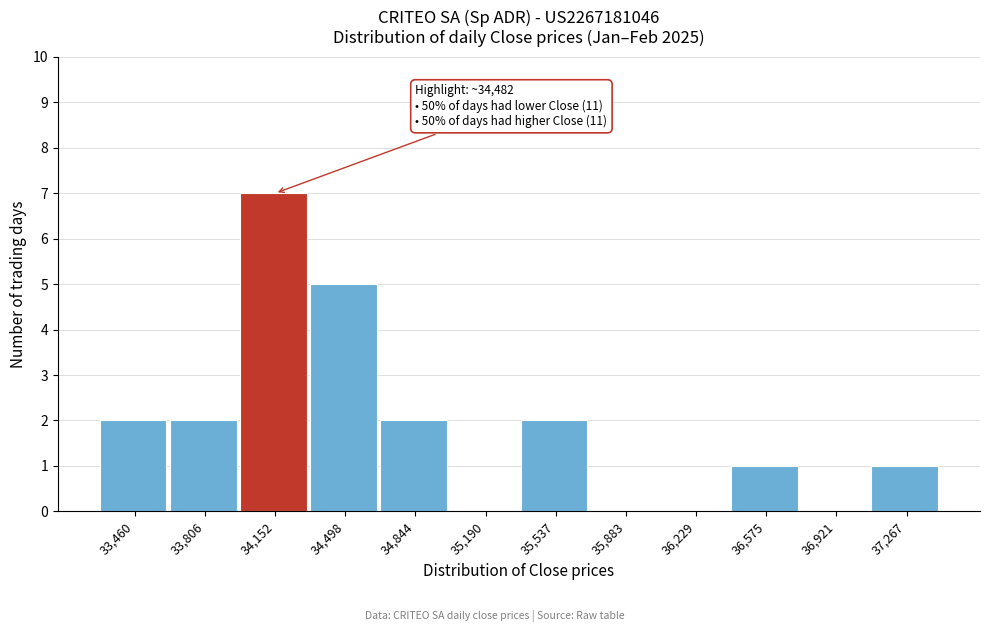

Reading left to right, transcribe all the data shown in this chart.

33,460=2	33,806=2	34,152=7	34,498=5	34,844=2	35,190=0	35,537=2	35,883=0	36,229=0	36,575=1	36,921=0	37,267=1